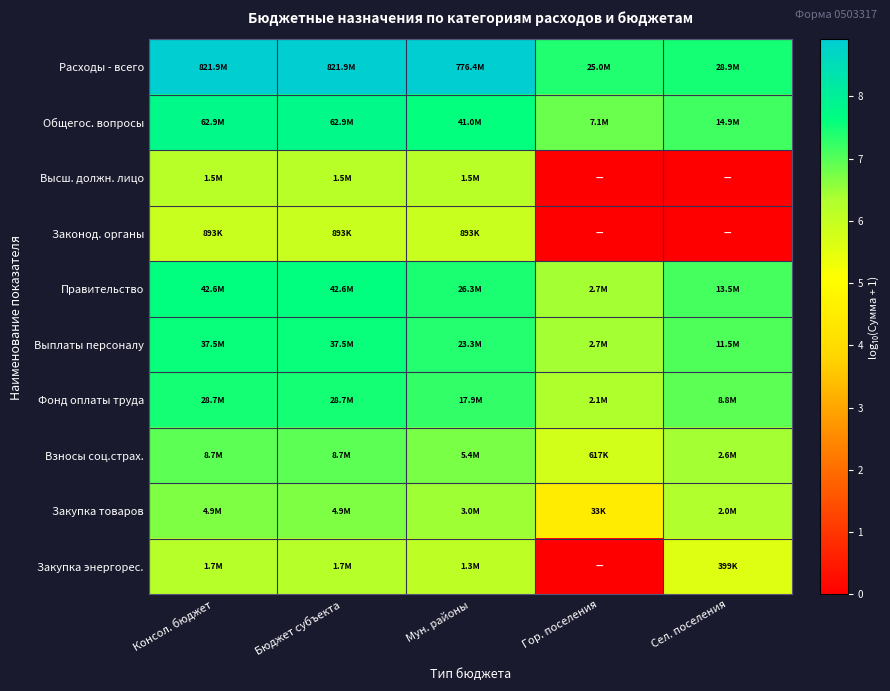

Which series has the largest total across all categories?

Расходы - всего